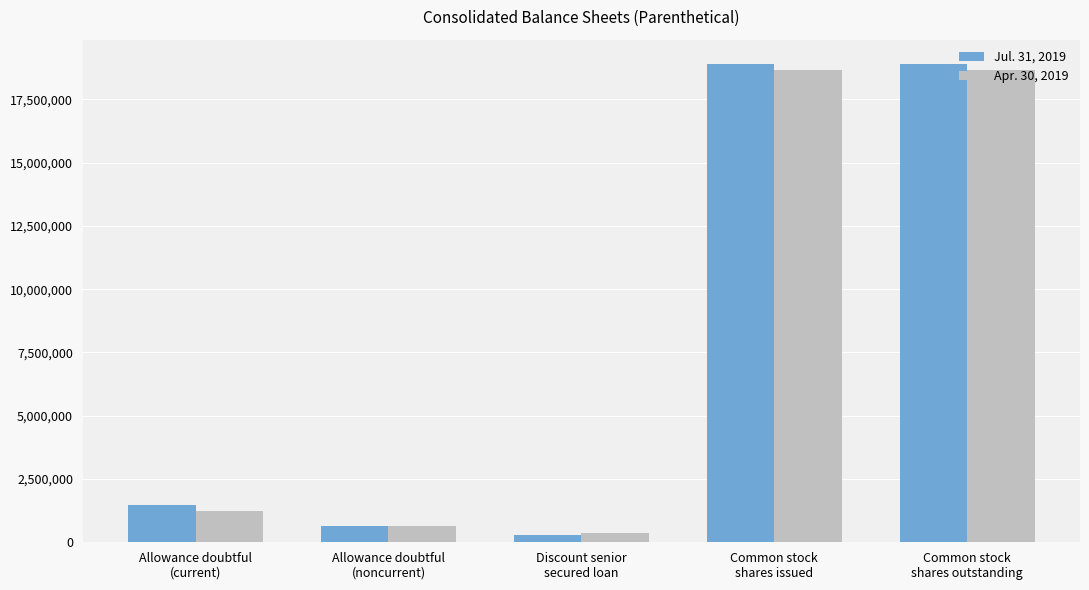

What is the sum of the Apr. 30, 2019 values at Common stock
shares outstanding and Allowance doubtful
(current)?

19895915